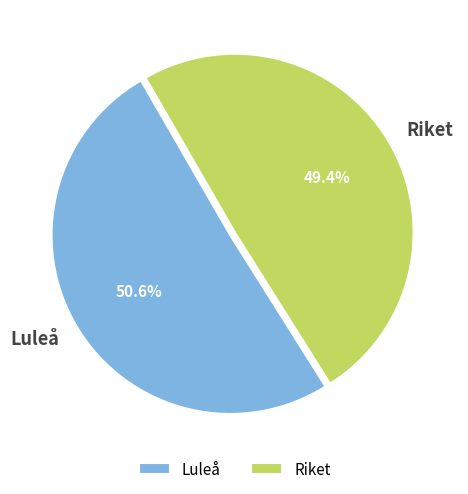

Which has a higher value, Riket or Luleå?

Luleå